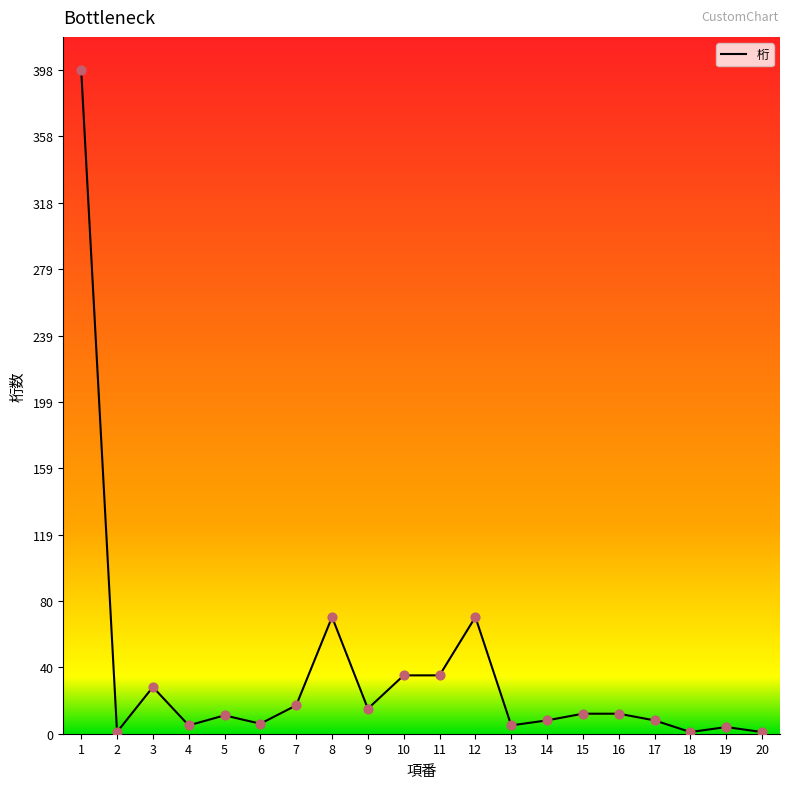

What is the change in value from 9 to 20?

-14